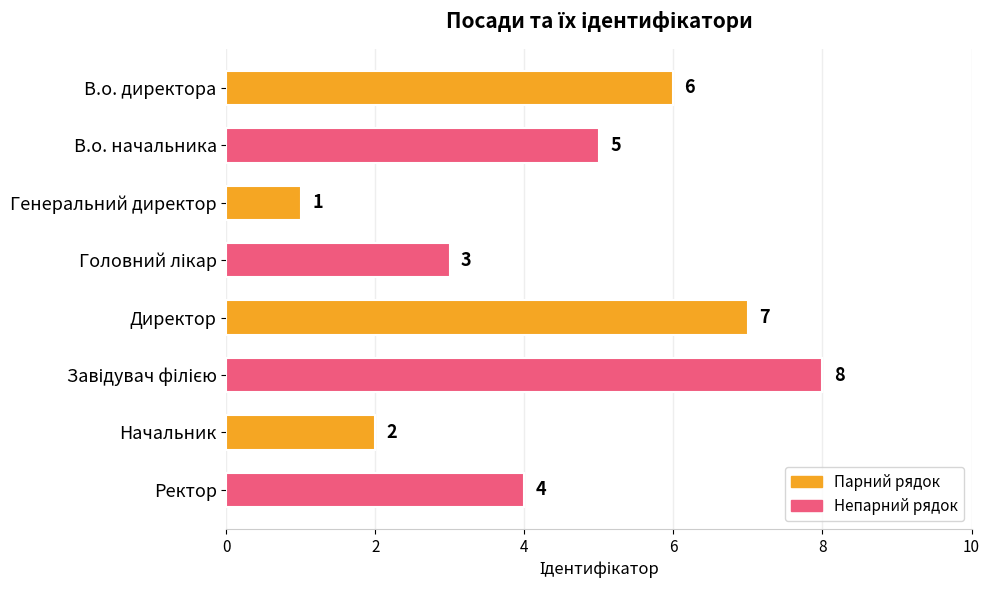

At which category does the chart reach its minimum across all series?

Генеральний директор